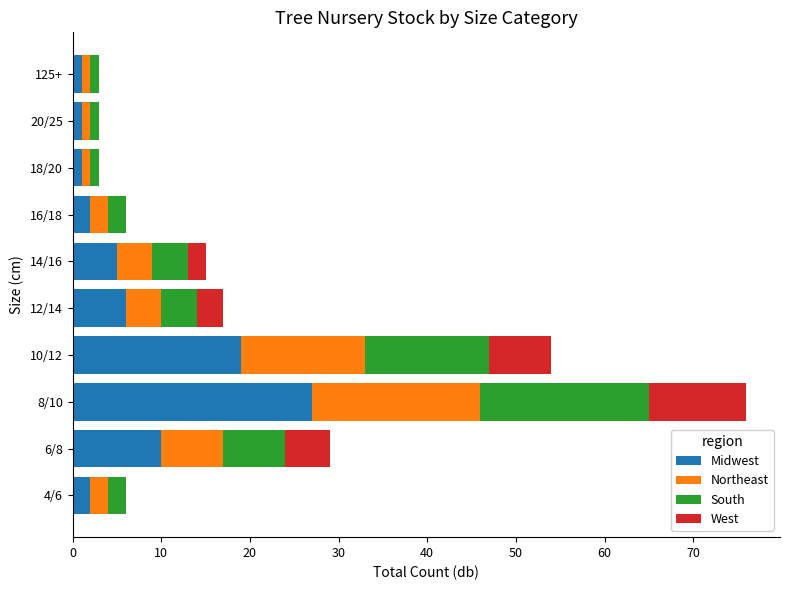

At which label does Midwest reach its peak?

8/10